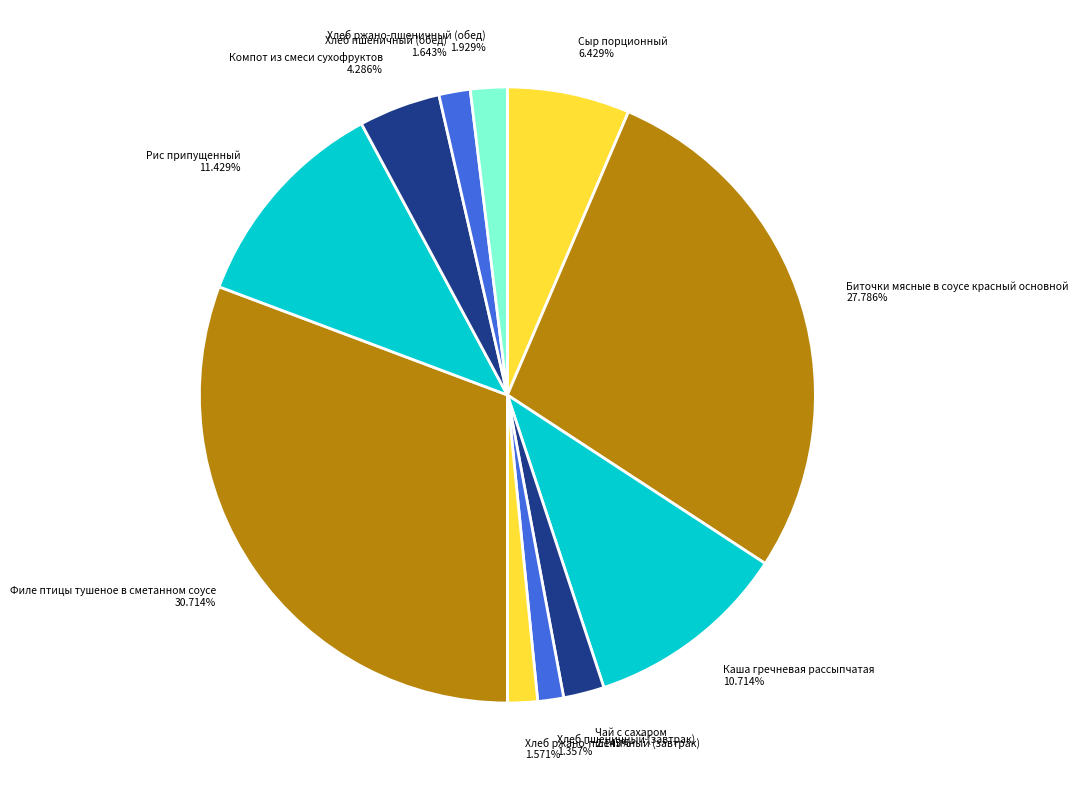

What percentage is the Филе птицы тушеное в сметанном соусе slice, to the nearest percent?

31%